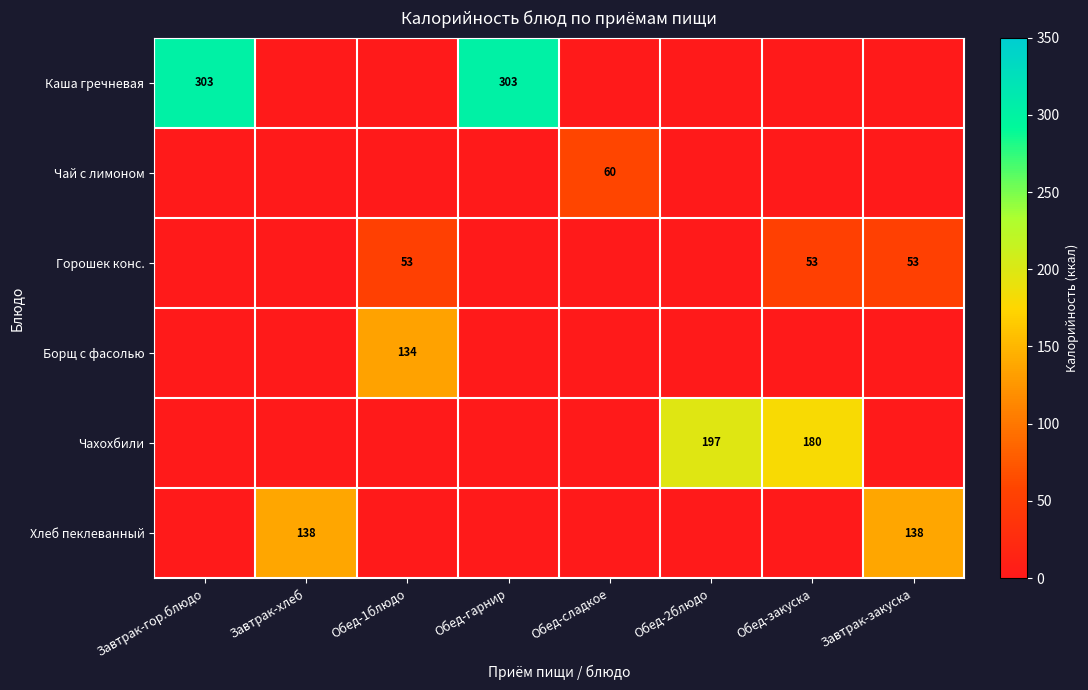

True or false: Хлеб пеклеванный has a value of 138 at Завтрак-хлеб.

True